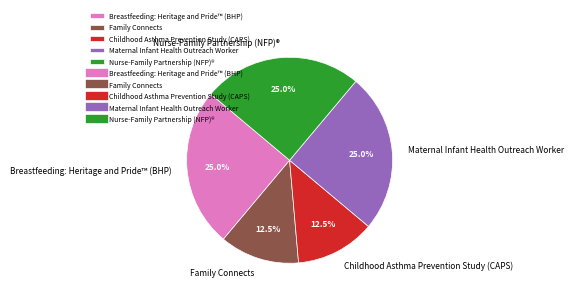

Count the number of slices in the pie.

5